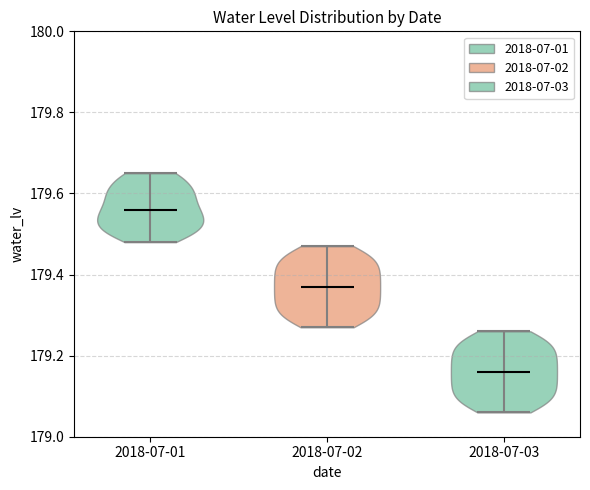

What is the highest point the violin for 2018-07-03 reaches on the y-axis? The values are not printed on the chart, so give them approximately, as read against the axis.

179.26